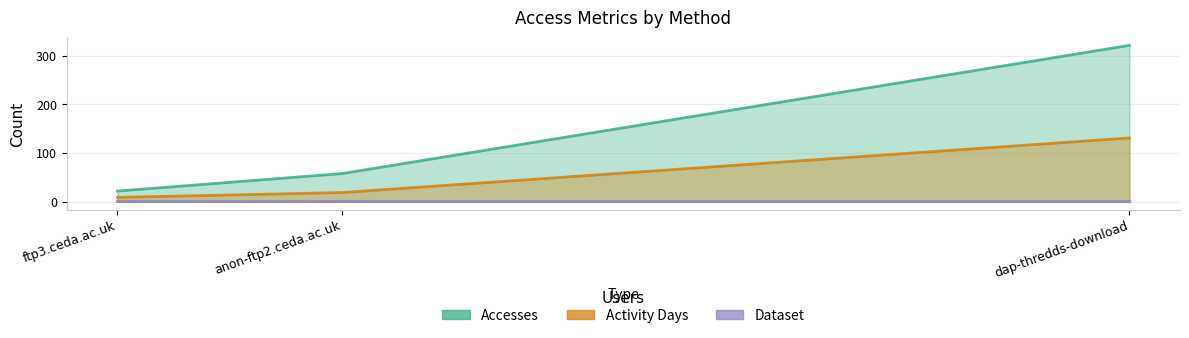

The Activity Days series shows 9 at ftp3.ceda.ac.uk. True or false?

True